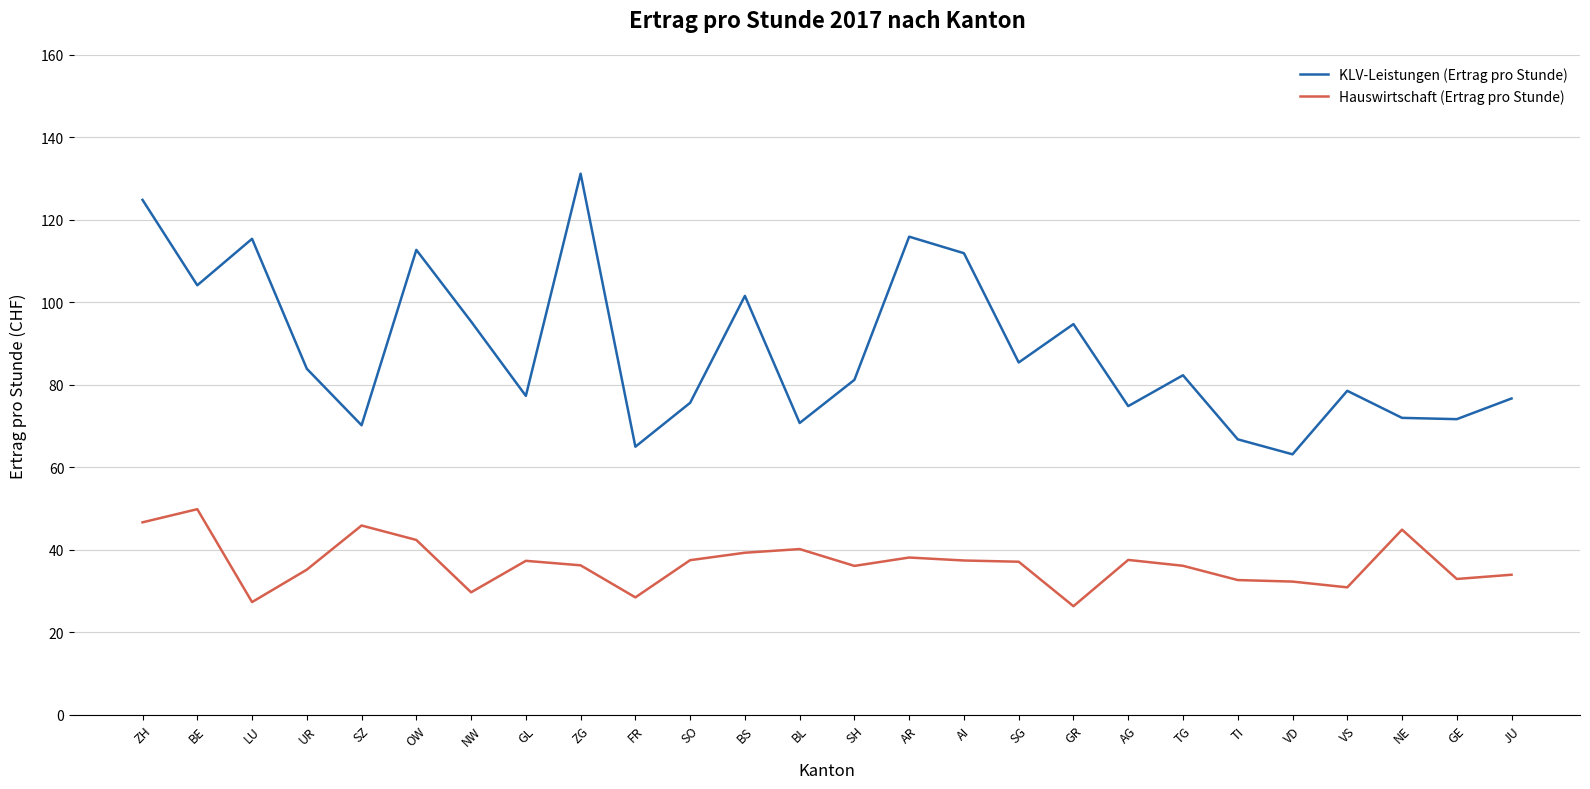

Rank the series by their maximum value, from highest to lowest.

KLV-Leistungen (Ertrag pro Stunde), Hauswirtschaft (Ertrag pro Stunde)